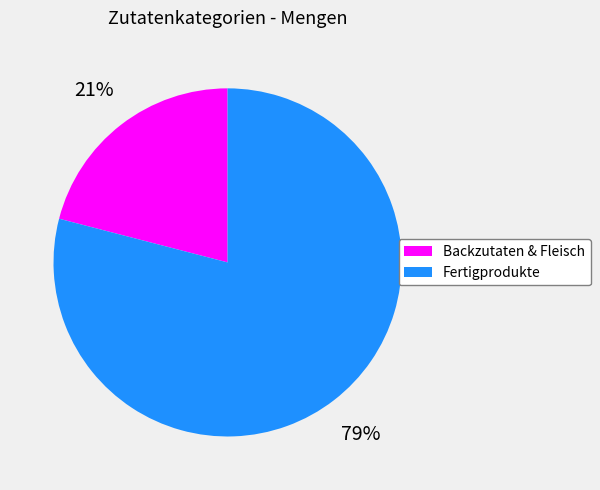

Is there a majority slice in this chart?

Yes